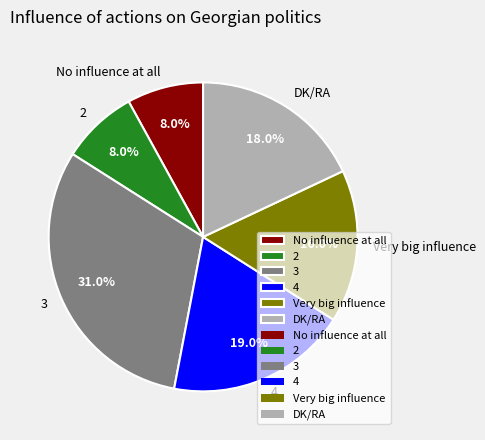

Is there any slice that represents more than half of the pie?

No